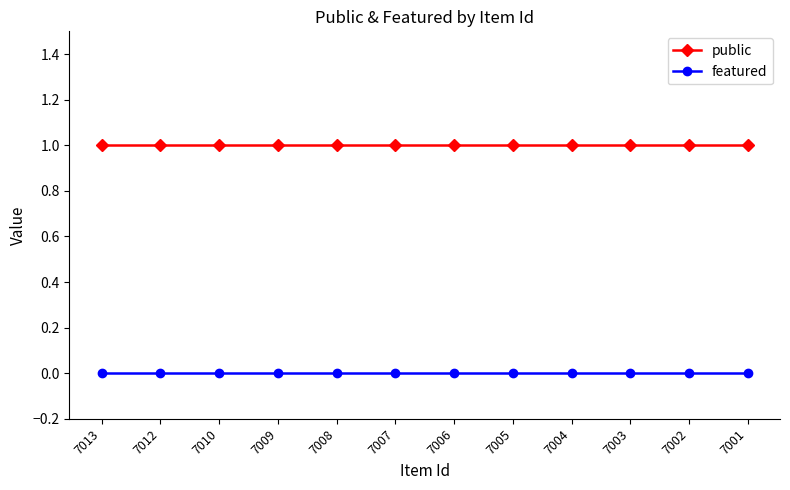

The featured series shows 0 at 7001. True or false?

True